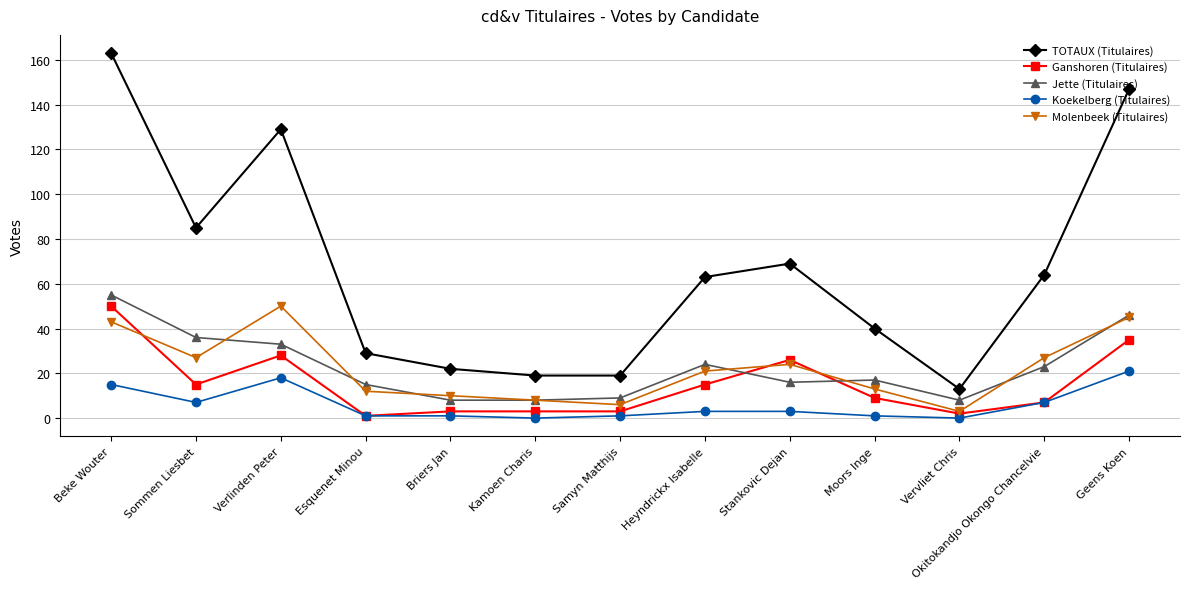

What are all the series names shown in the legend?

TOTAUX (Titulaires), Ganshoren (Titulaires), Jette (Titulaires), Koekelberg (Titulaires), Molenbeek (Titulaires)